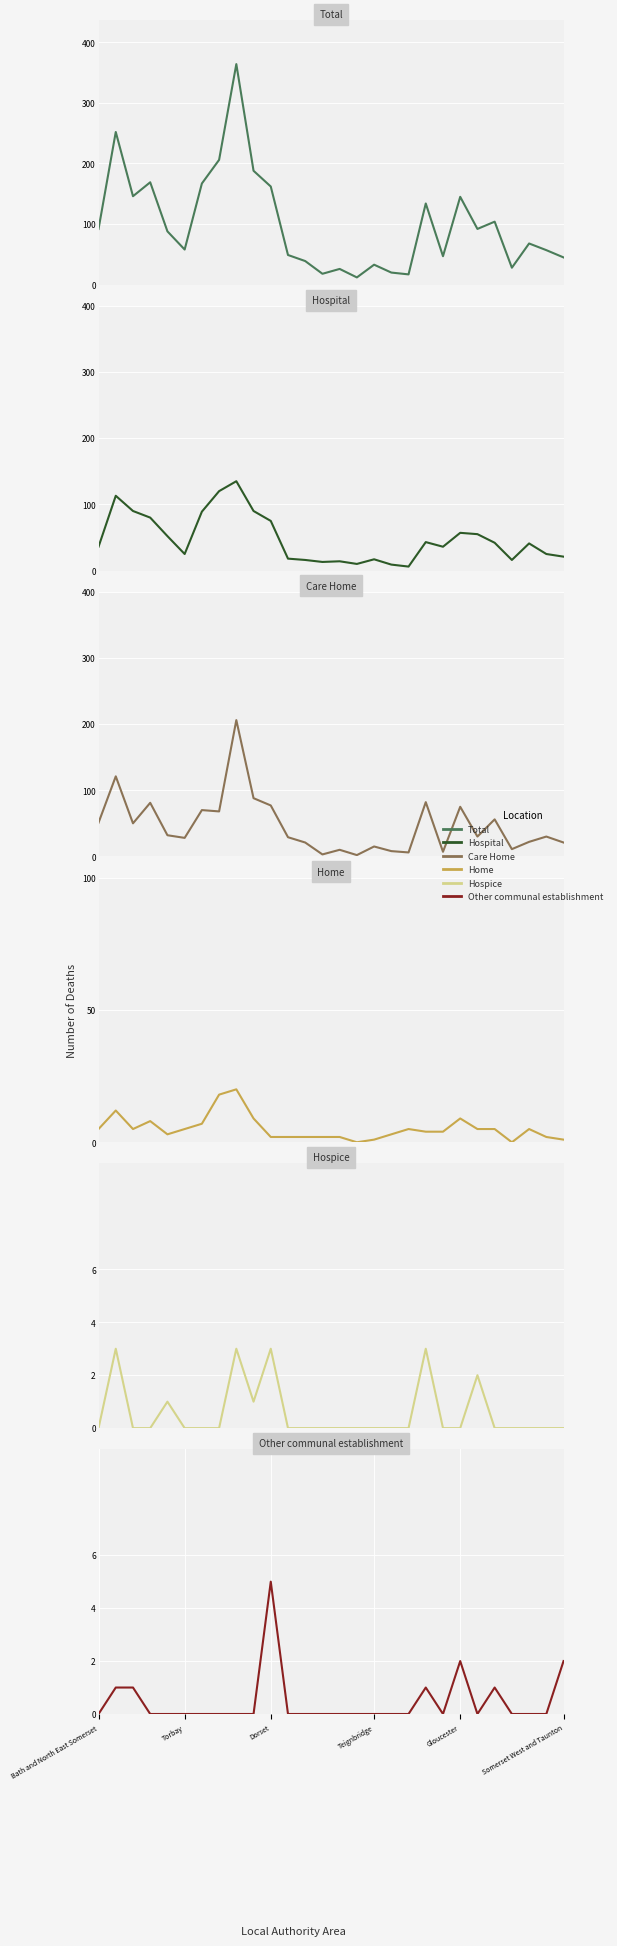

How many data points in Hospital are less than 41?

14